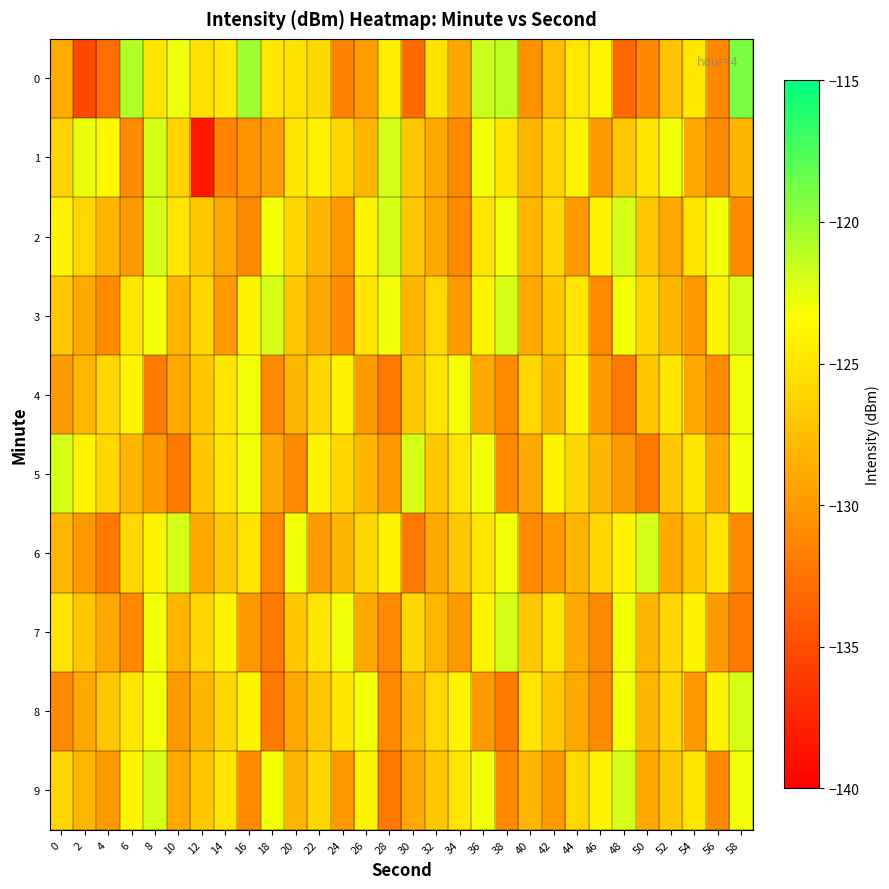

Which label corresponds to the smallest value in the chart?

12